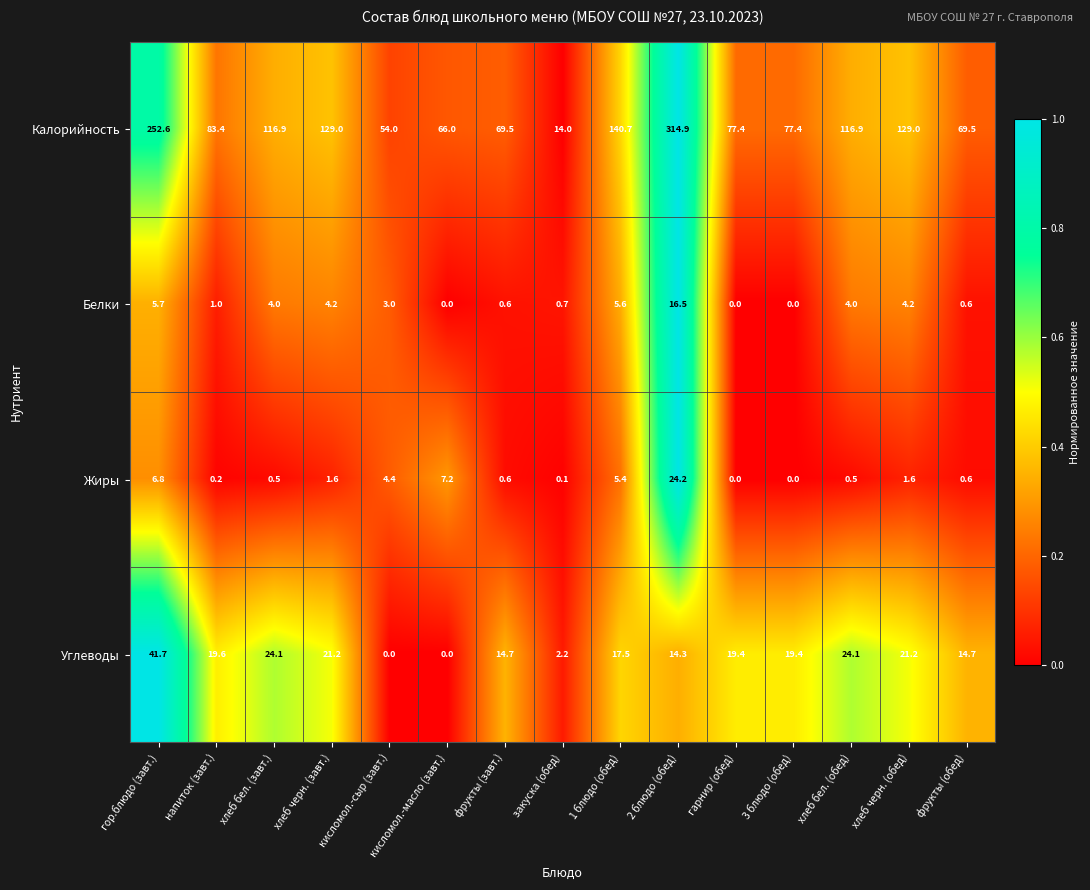

Rank the series at хлеб черн. (обед) from highest to lowest value.

Калорийность, Углеводы, Белки, Жиры